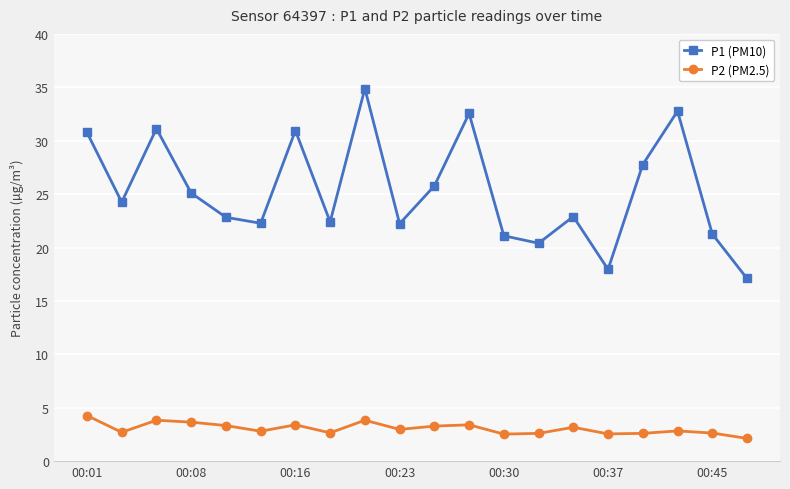

Which series has the largest total across all categories?

P1 (PM10)